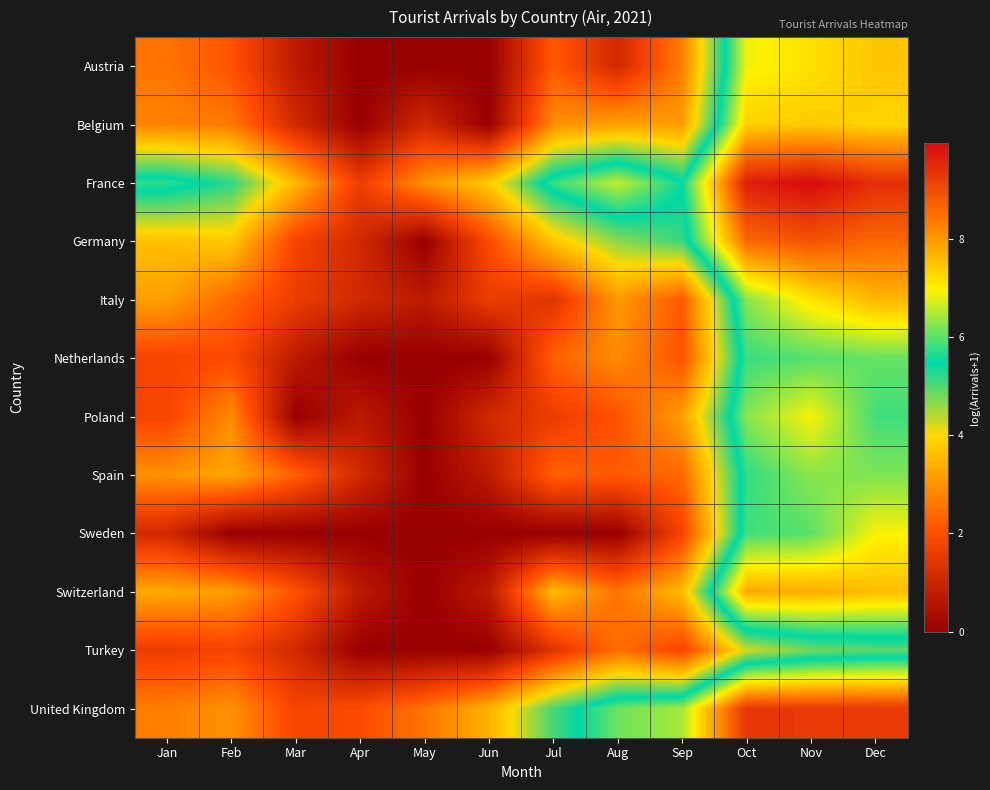

Which has a higher value, Oct or May?

Oct